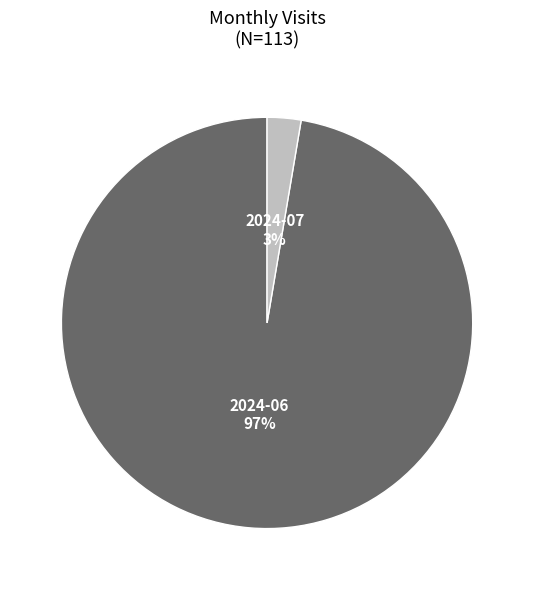

Which slice is the largest?

2024-06